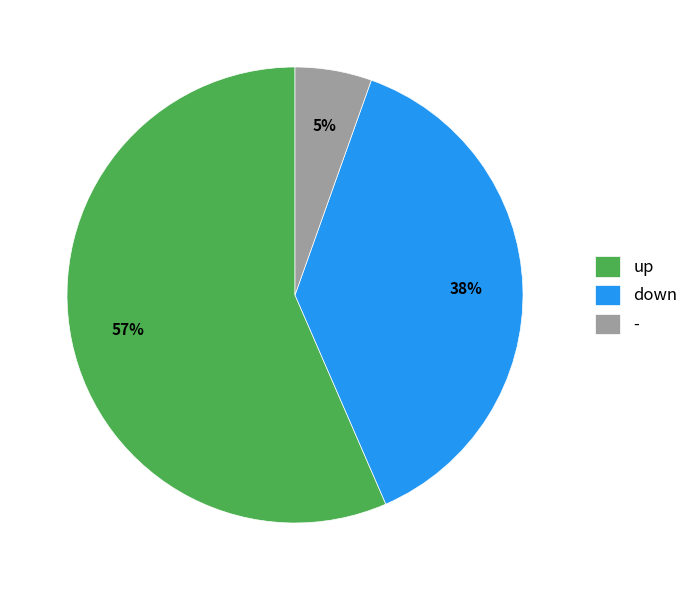

How many slices are in this pie chart?

3